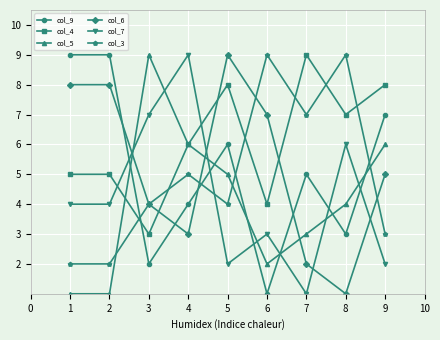

Which series ends up on top after the final intersection of col_6 and col_5?

col_5